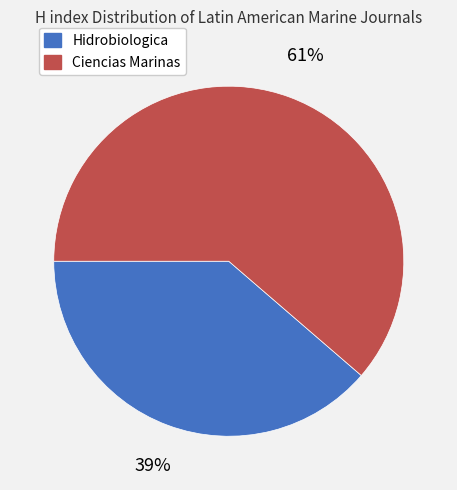

Rank the categories by value from highest to lowest.

Ciencias Marinas, Hidrobiologica